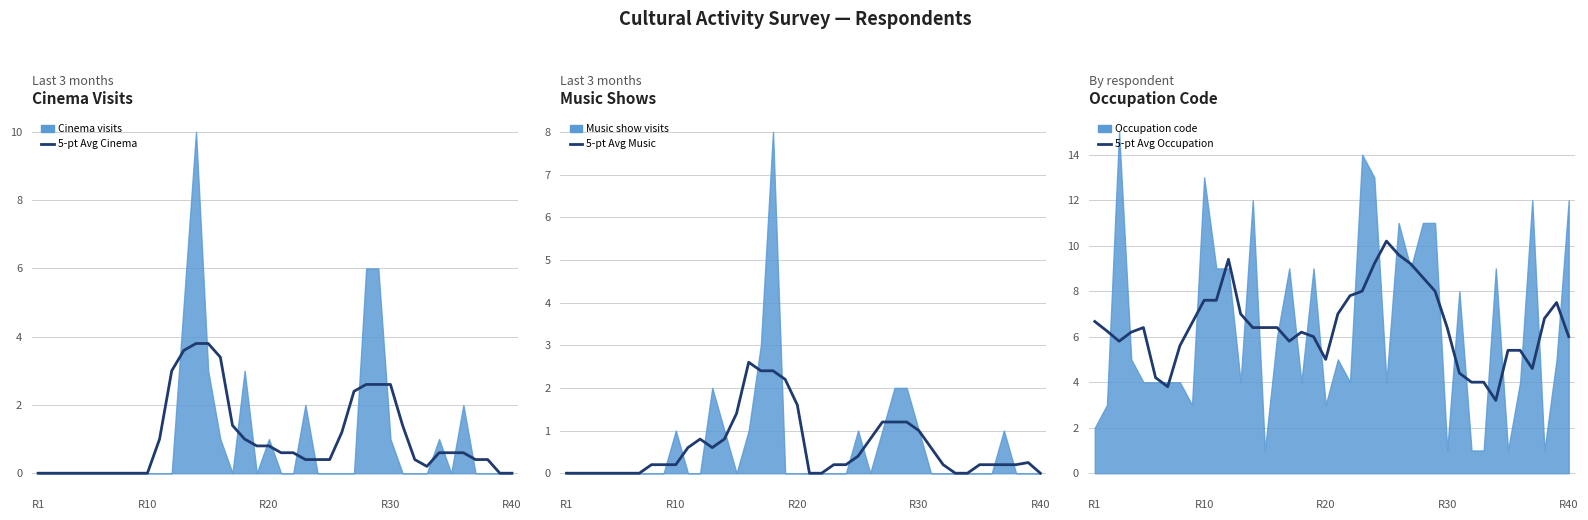

What is the total value across all series at 18?

9.0